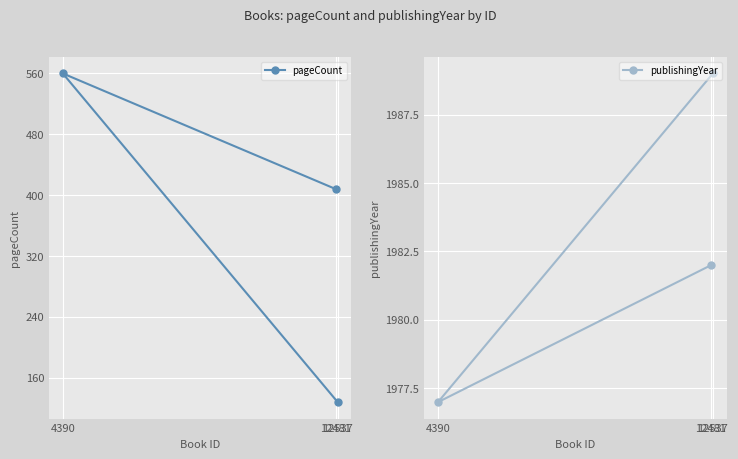

Rank the categories by publishingYear value from lowest to highest.

4390, 12481, 12537